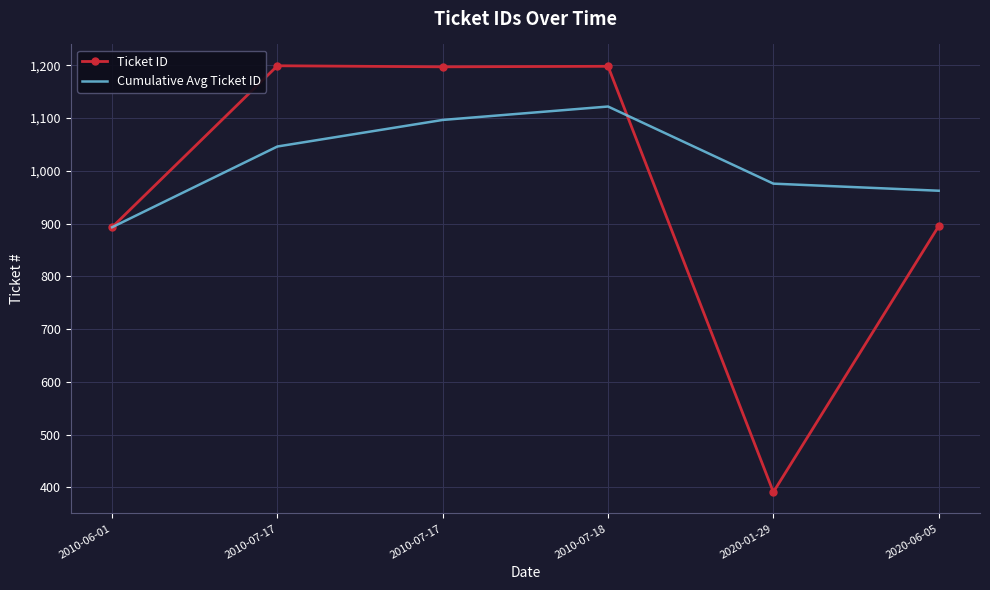

What are all the series names shown in the legend?

Ticket ID, Cumulative Avg Ticket ID